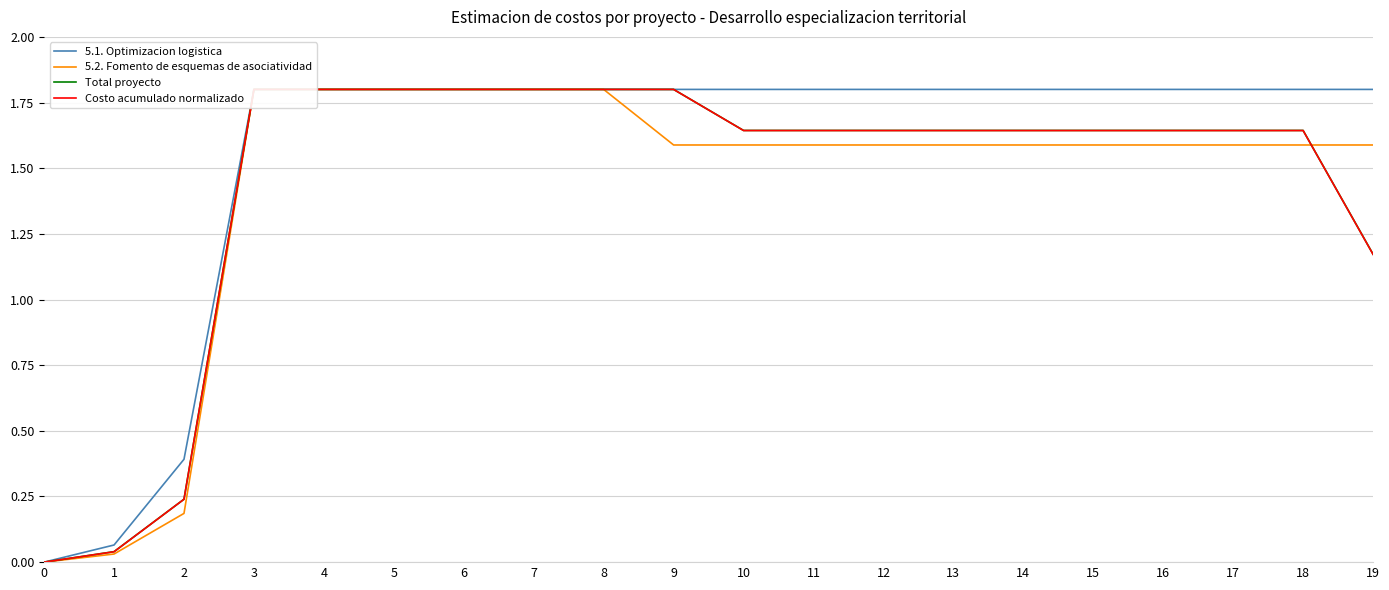

What is the maximum value shown in the chart?

1.8